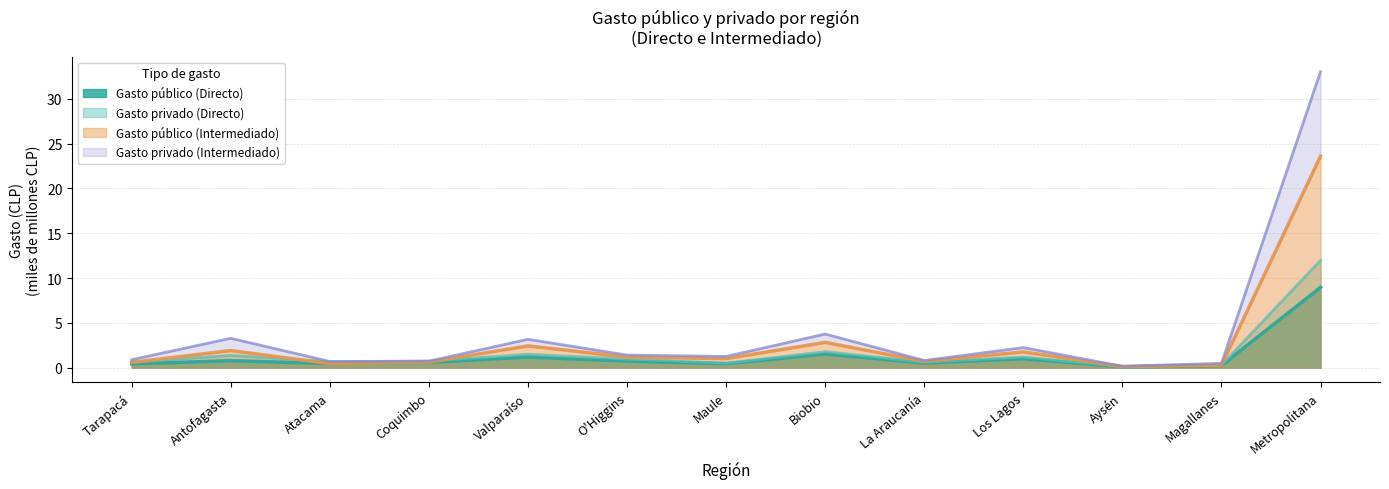

True or false: Gasto público (Intermediado) has a value of 3.4 at Antofagasta.

False